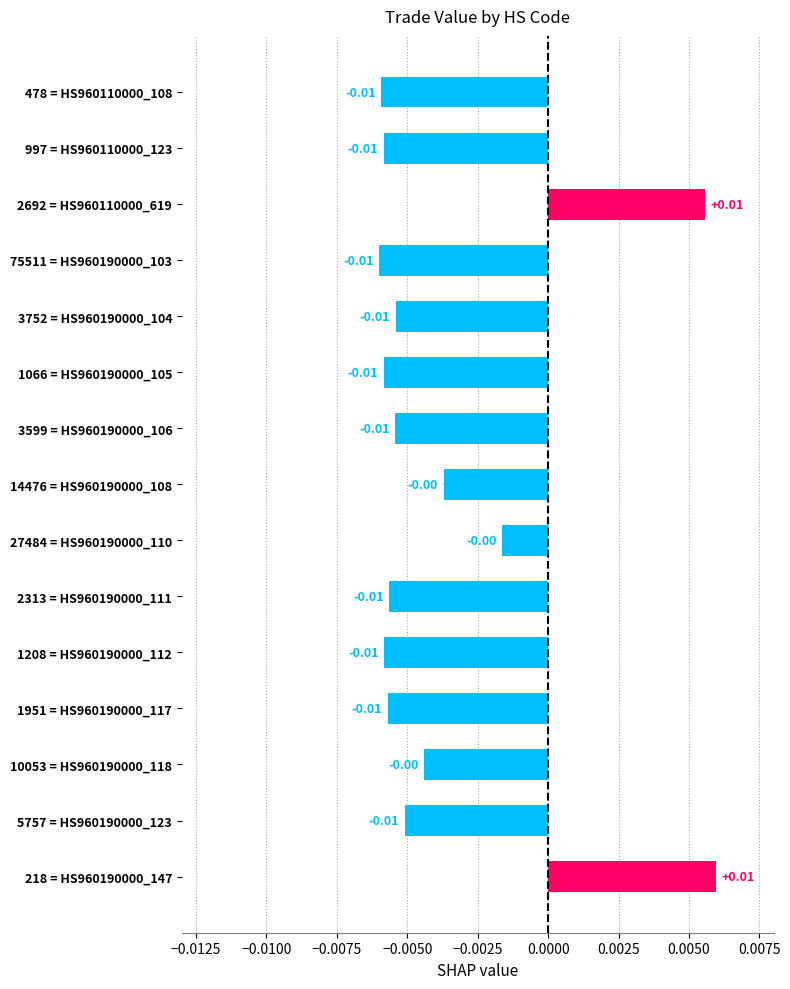

Between 218 = HS960190000_147 and 75511 = HS960190000_103, which is larger?

218 = HS960190000_147